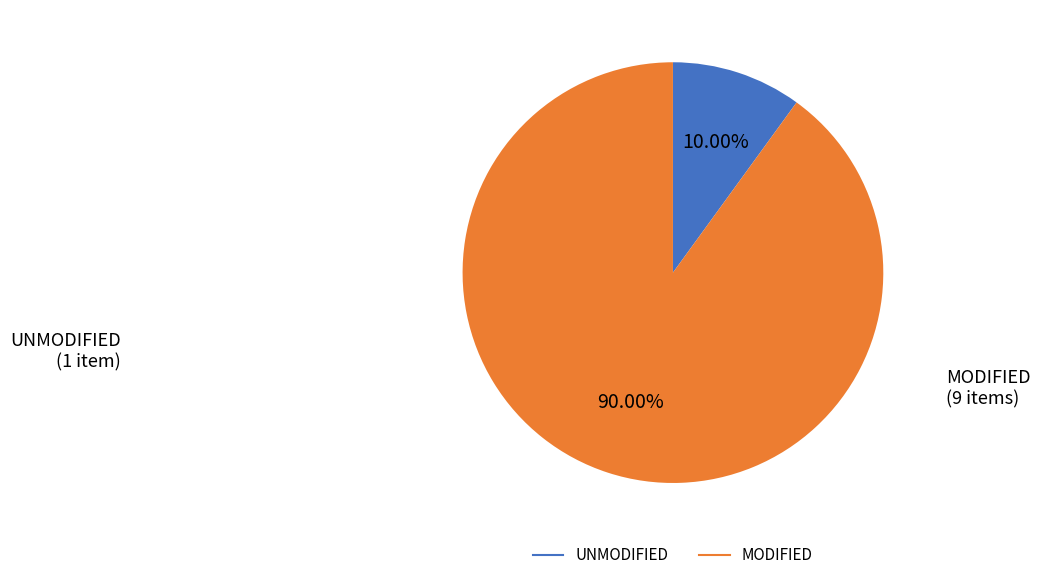

Is there any slice that represents more than half of the pie?

Yes